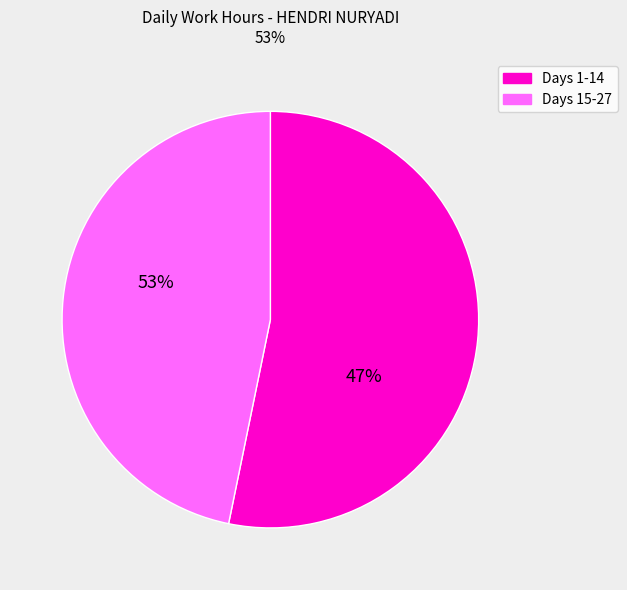

Which has a higher value, 21 or 13?

13